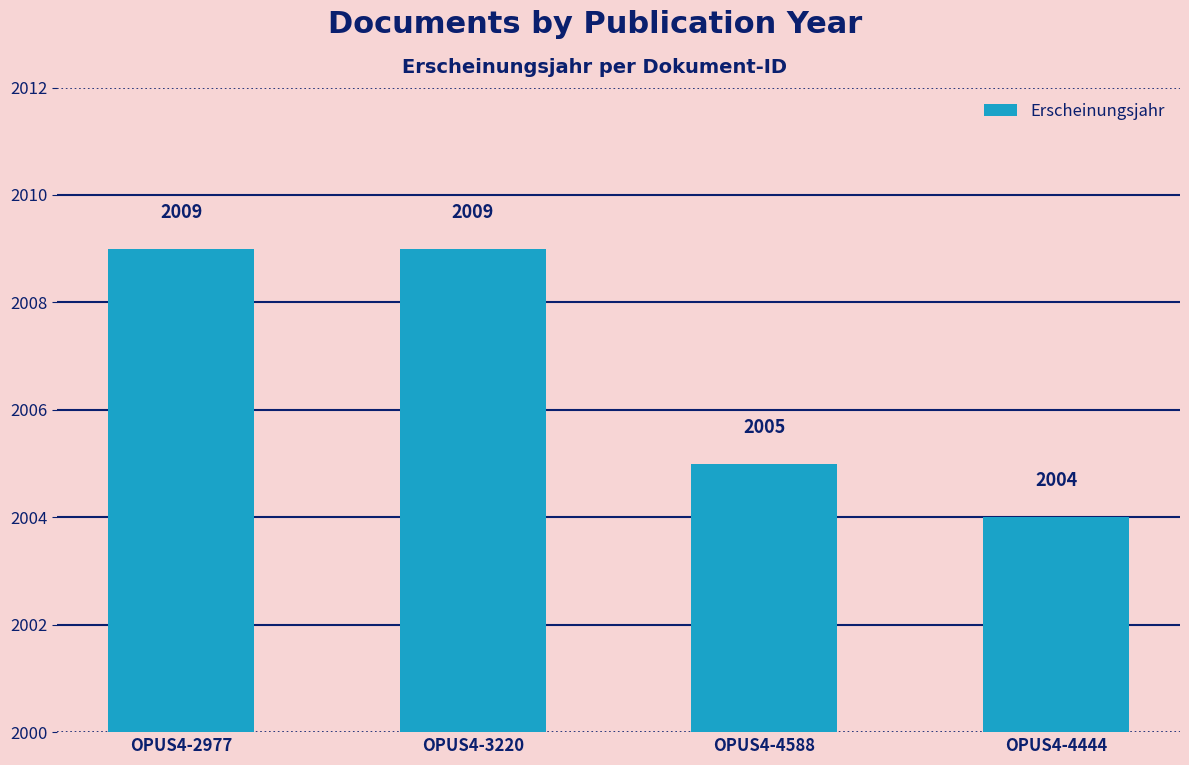

How many series are shown in this chart?

1